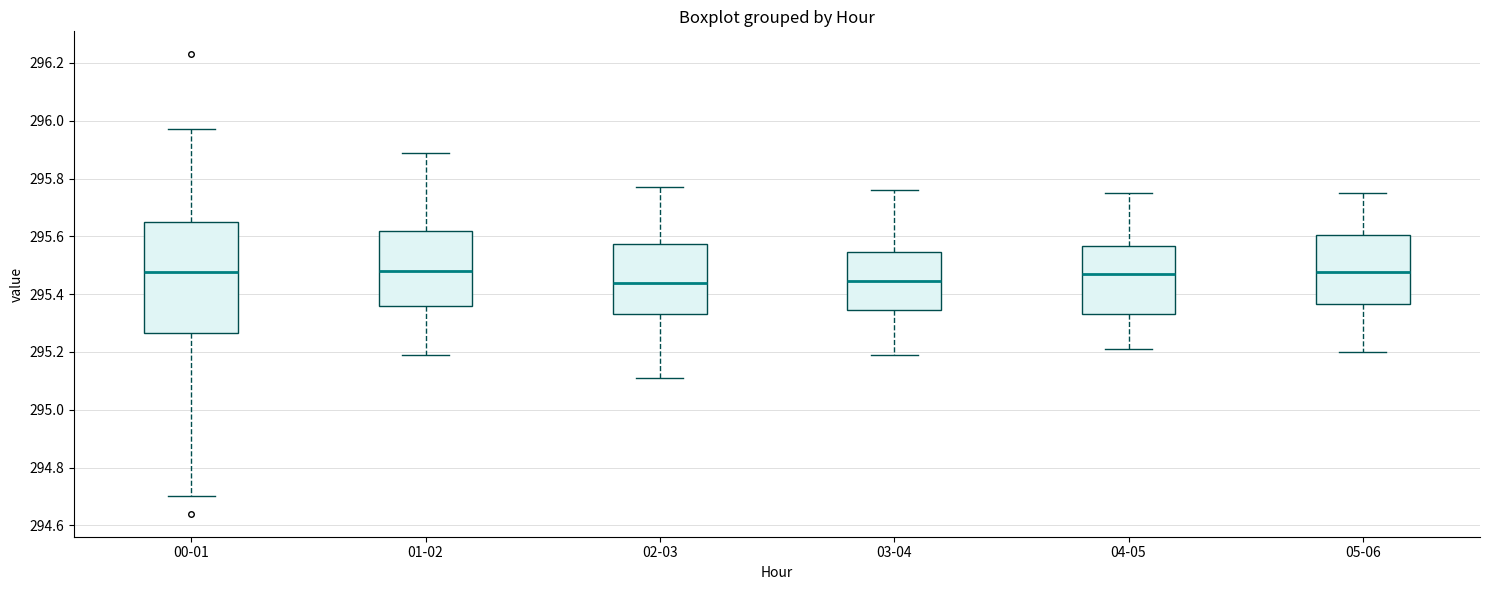

Reading left to right, transcribe this box plot: for each box, give where its median line is, the range the box spans, and where its two whiskers end, as read against the y-axis. The values are not printed on the chart, so give them approximately, as read against the axis.

00-01: median 295.48, box 295.26 to 295.66, whiskers 294.70 to 295.98
01-02: median 295.48, box 295.36 to 295.62, whiskers 295.20 to 295.90
02-03: median 295.44, box 295.34 to 295.58, whiskers 295.12 to 295.78
03-04: median 295.44, box 295.34 to 295.54, whiskers 295.20 to 295.76
04-05: median 295.48, box 295.34 to 295.56, whiskers 295.22 to 295.76
05-06: median 295.48, box 295.36 to 295.60, whiskers 295.20 to 295.76